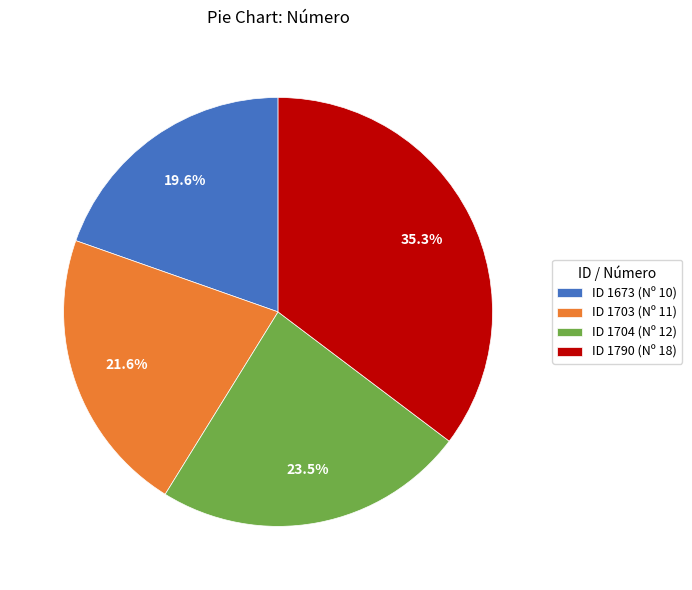

Is there any slice that represents more than half of the pie?

No